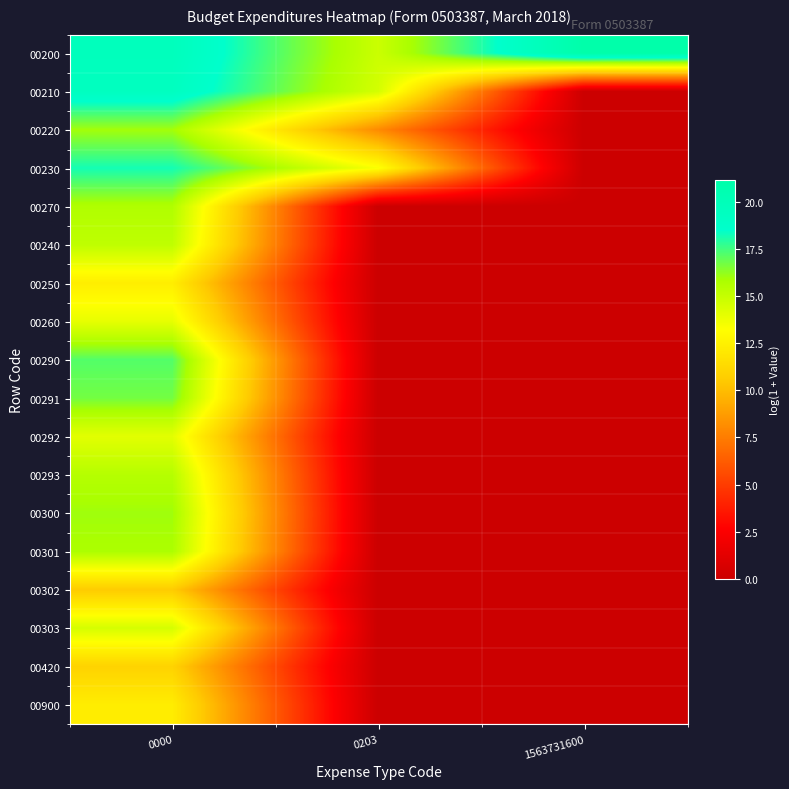

Which label corresponds to the smallest value in the chart?

1563731600